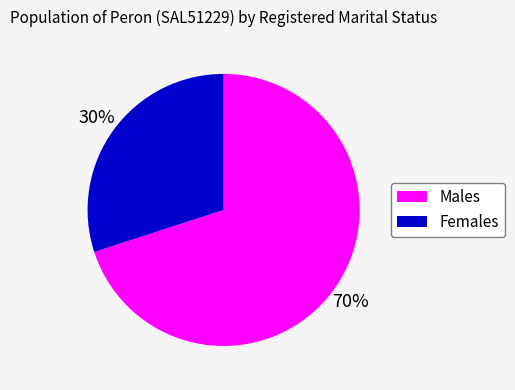

How many segments does this pie chart have?

2